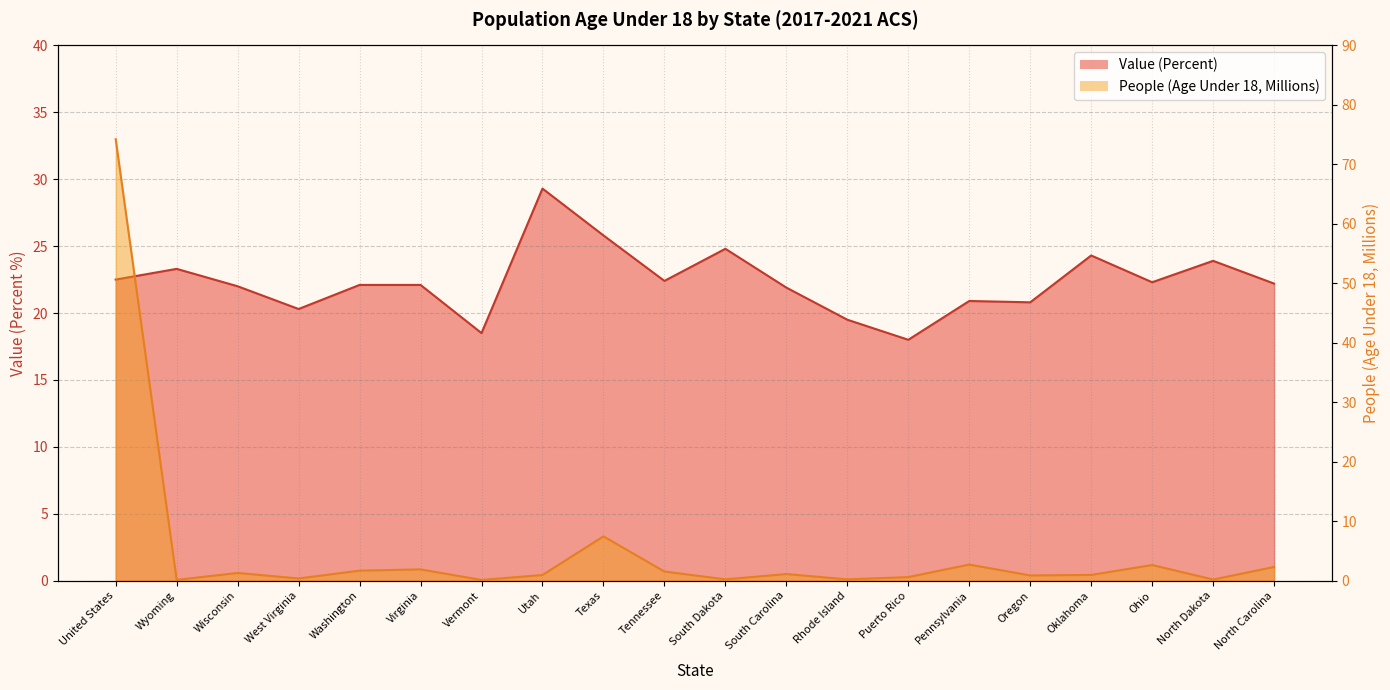

Reading left to right, what are all the values shown in this chart?

Value (Percent): United States=22.5	Wyoming=23.3	Wisconsin=22.0	West Virginia=20.3	Washington=22.1	Virginia=22.1	Vermont=18.5	Utah=29.3	Texas=25.8	Tennessee=22.4	South Dakota=24.8	South Carolina=21.9	Rhode Island=19.5	Puerto Rico=18.0	Pennsylvania=20.9	Oregon=20.8	Oklahoma=24.3	Ohio=22.3	North Dakota=23.9	North Carolina=22.2
People (Age Under 18 - Millions): United States=74.2	Wyoming=0.1	Wisconsin=1.3	West Virginia=0.4	Washington=1.7	Virginia=1.9	Vermont=0.1	Utah=0.9	Texas=7.4	Tennessee=1.5	South Dakota=0.2	South Carolina=1.1	Rhode Island=0.2	Puerto Rico=0.6	Pennsylvania=2.7	Oregon=0.9	Oklahoma=1.0	Ohio=2.6	North Dakota=0.2	North Carolina=2.3